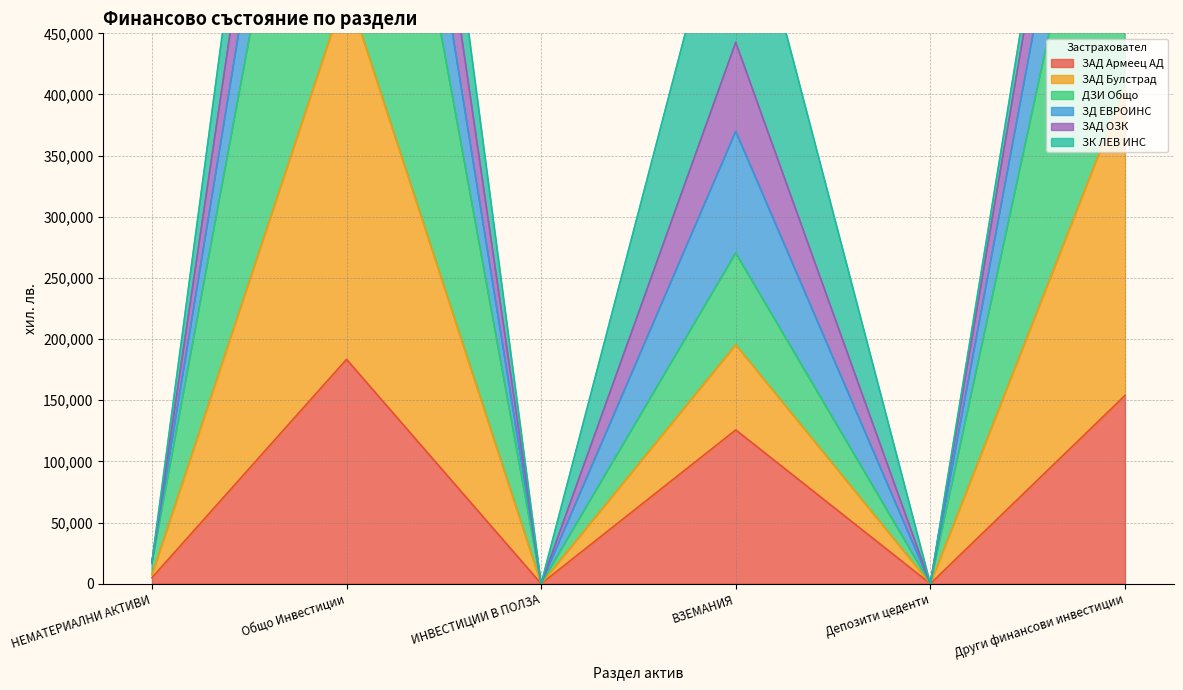

Which has a higher value, Други финансови инвестиции or Депозити цеденти?

Други финансови инвестиции